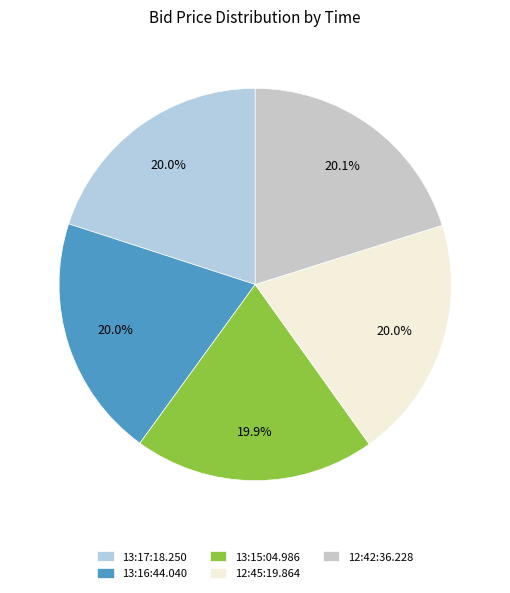

Count the number of slices in the pie.

5